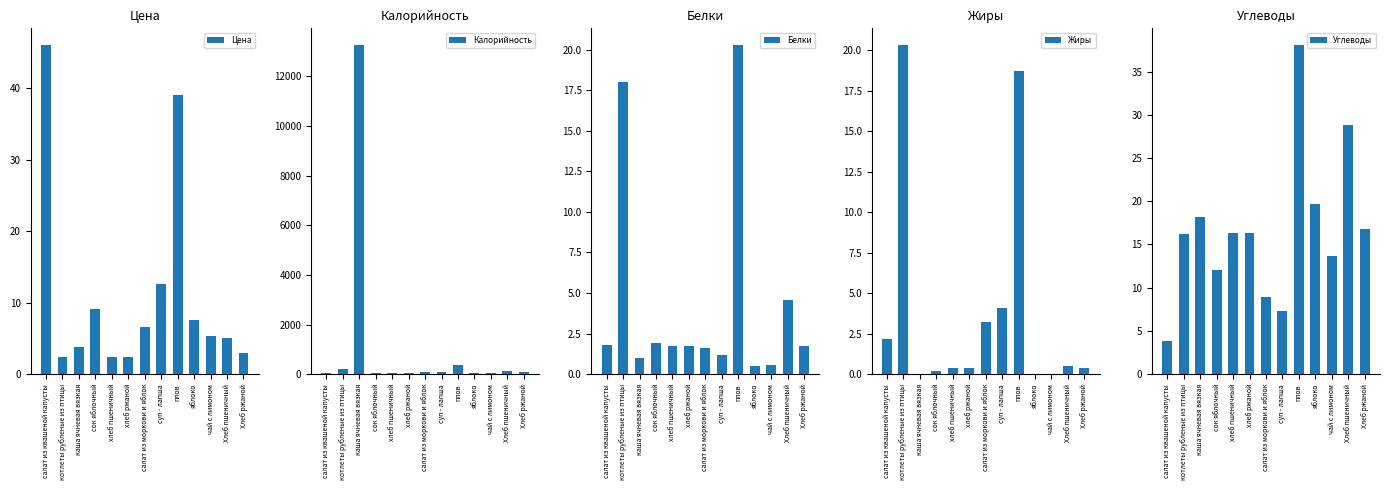

What is the label of the 9th bar from the right?

хлеб пшеничный